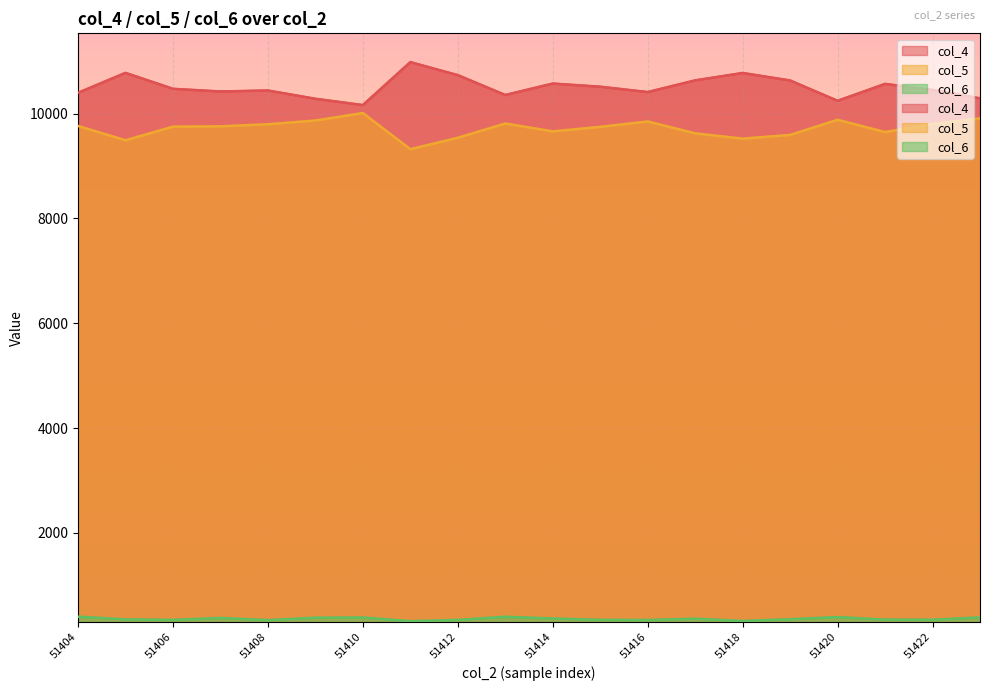

True or false: col_4 and col_5 cross at least once.

False